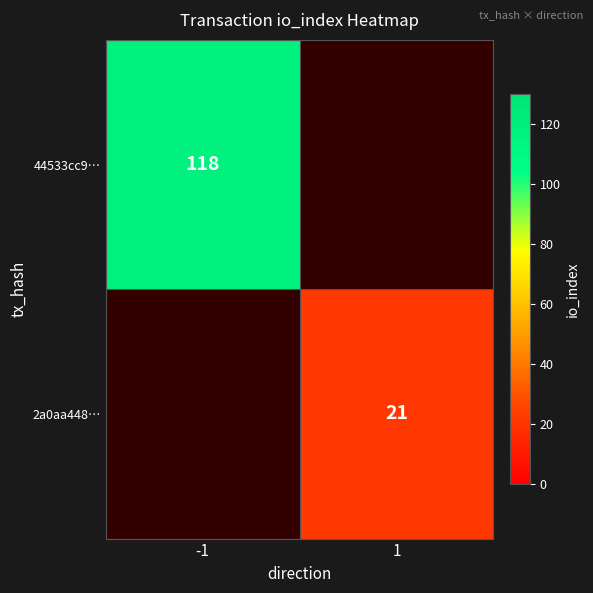

True or false: 44533cc9… has a value of 28.8 at -1.

False